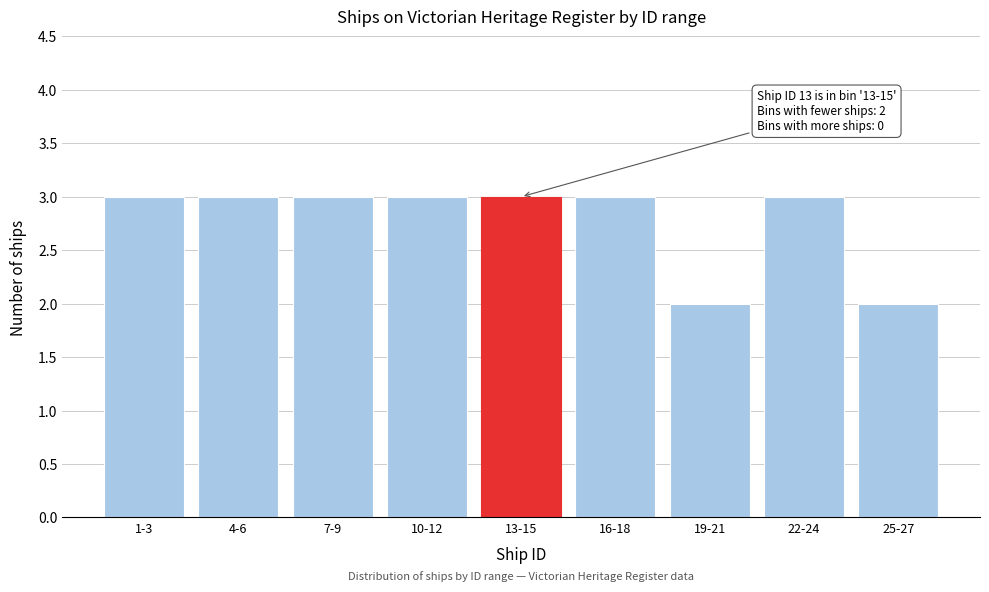

Reading left to right, what are all the values shown in this chart?

1-3=3	4-6=3	7-9=3	10-12=3	13-15=3	16-18=3	19-21=2	22-24=3	25-27=2